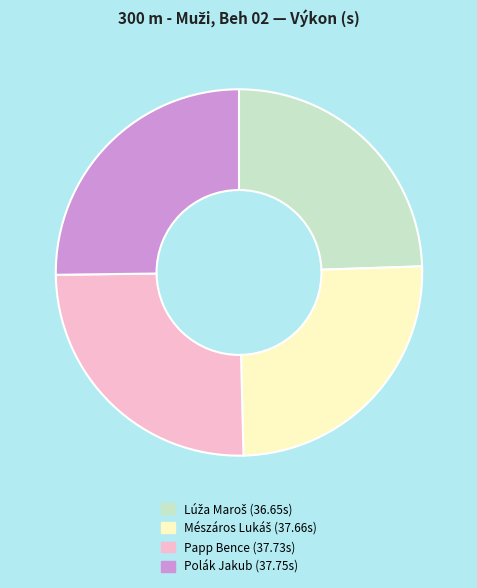

The Polák Jakub (37.75s) slice represents 15% of the pie. True or false?

False